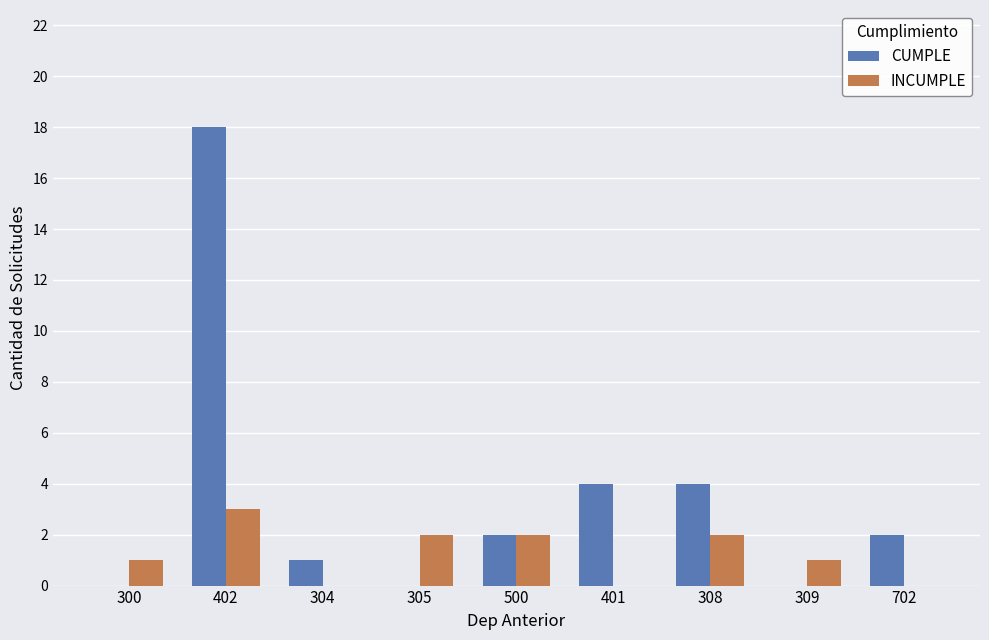

What value does the INCUMPLE series have at 402?

3